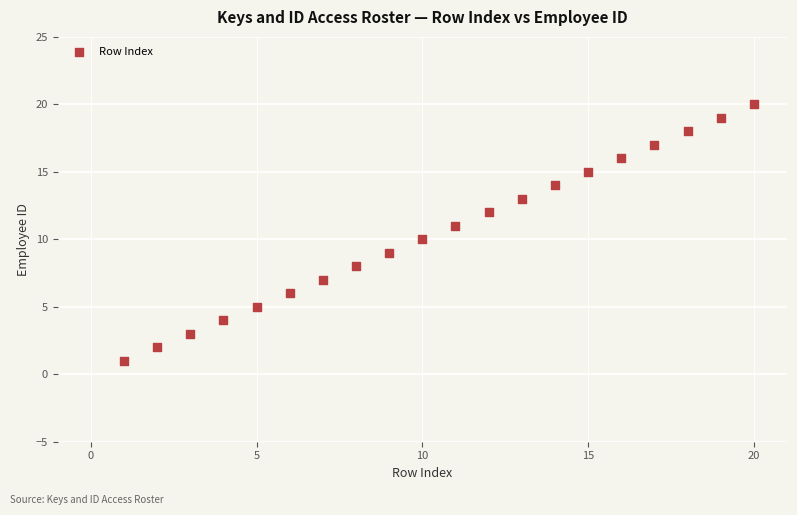

What is the range of X values (max minus min)?

19